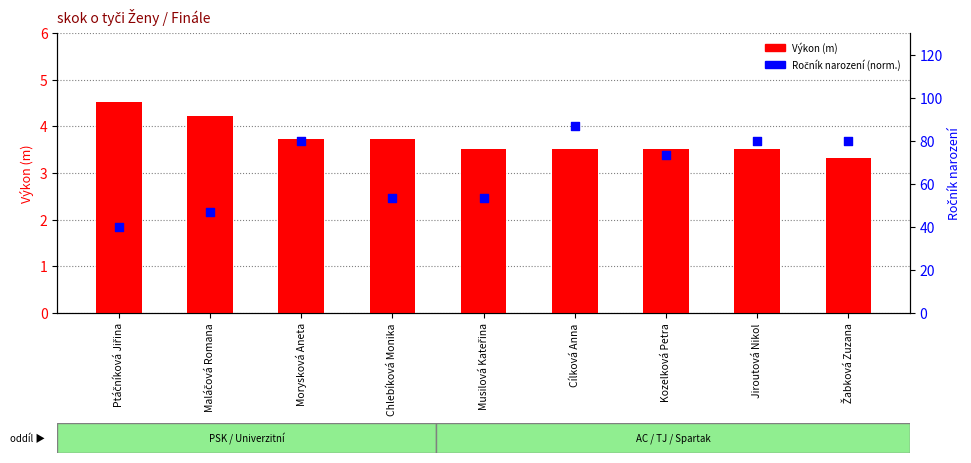

What is the total value across all series at Musilová Kateřina?

56.9